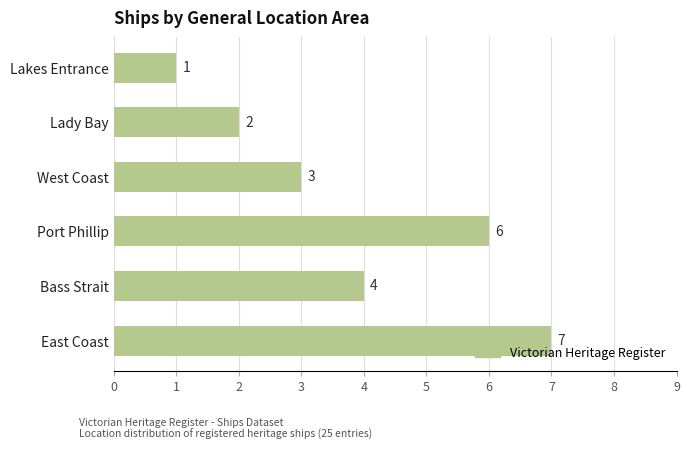

True or false: the data shows 2 at Lakes Entrance.

False